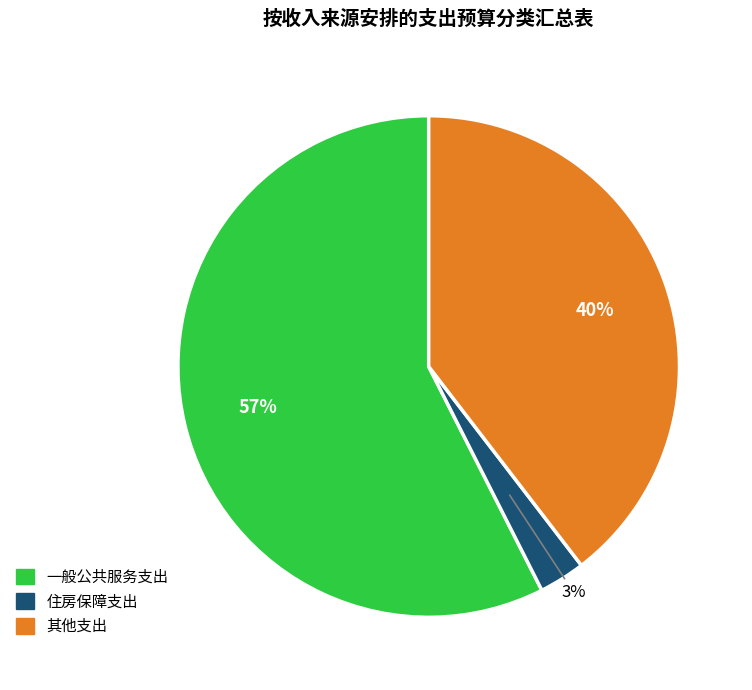

To the nearest percent, what percentage of the pie is 其他支出?

40%